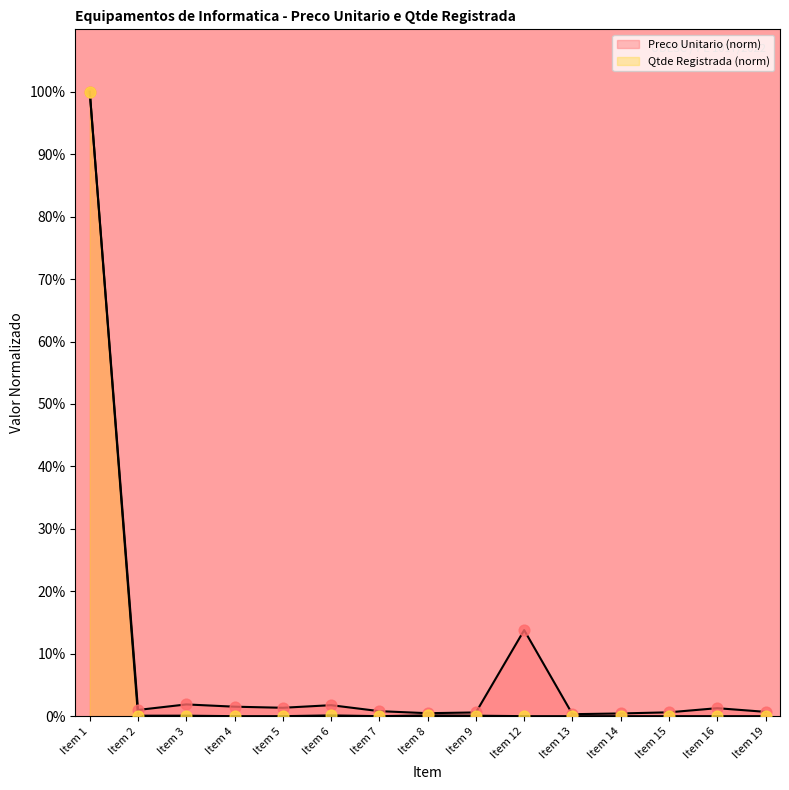

Which series has the widest spread of Y values?

Qtde Registrada